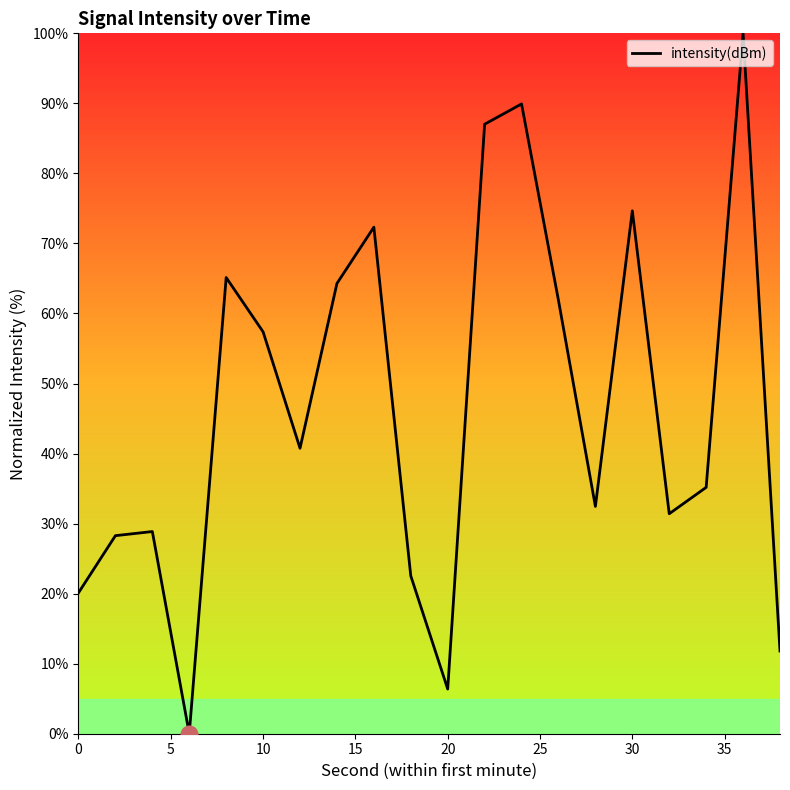

How many lines are shown in the chart?

1